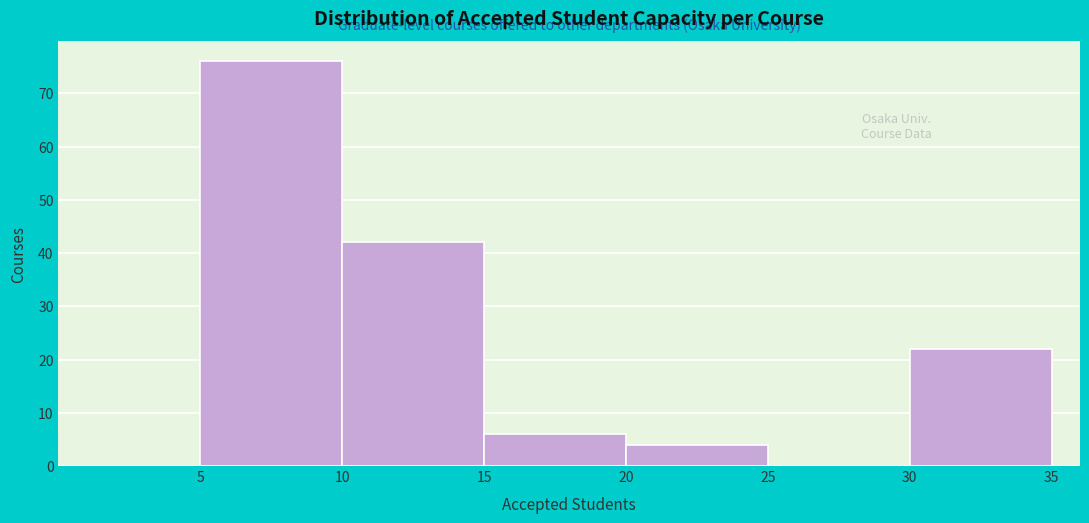

Which range on the x-axis has the tallest bar?

5 to 10